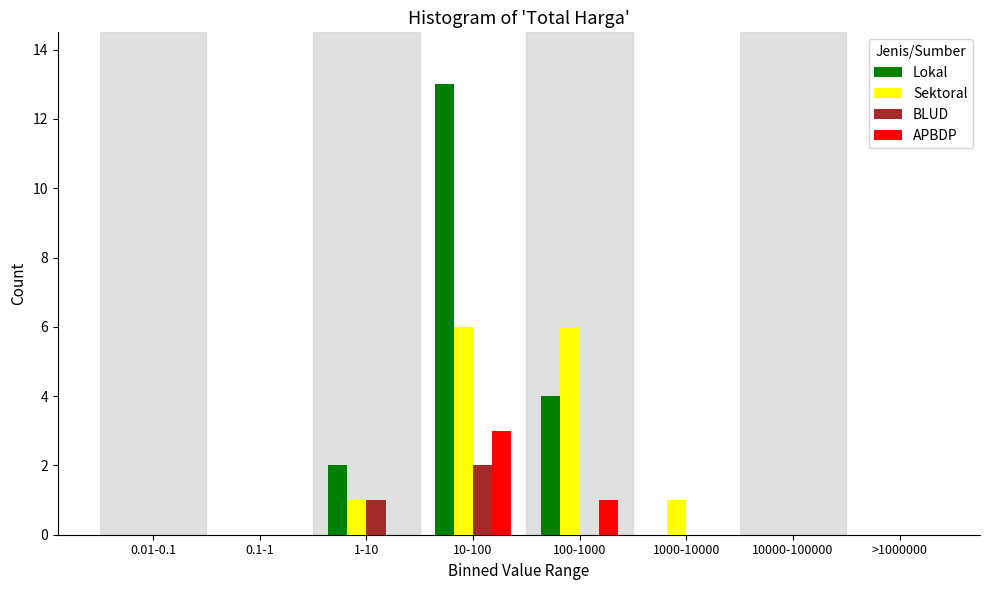

Is it true that Lokal equals 0 at >1000000?

True